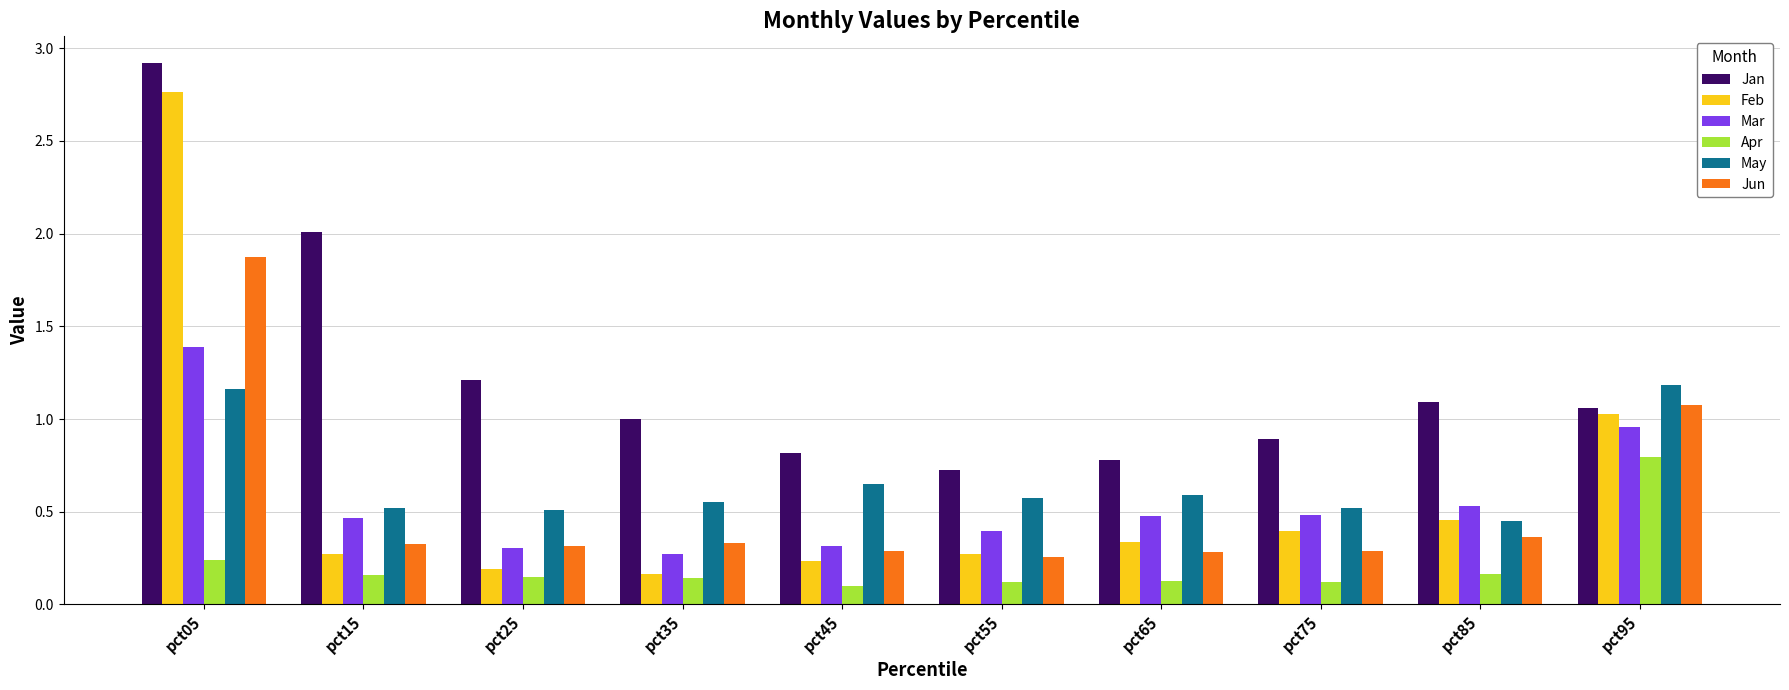

At pct15, list the series in order from smallest to largest.

Apr, Feb, Jun, Mar, May, Jan